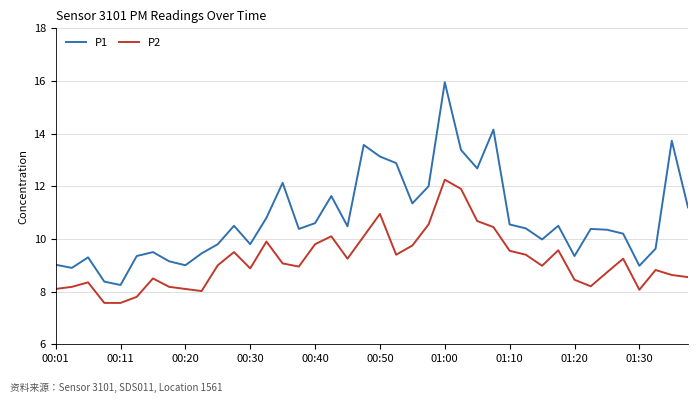

What is the difference between the maximum and second lowest values in the P1 series?

7.6